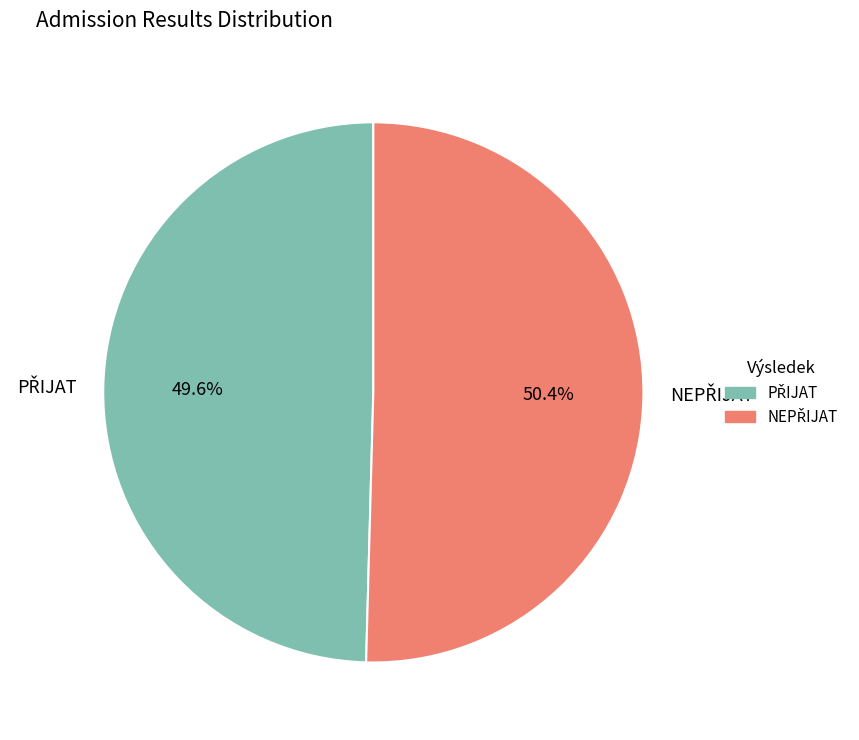

Is there any slice that represents more than half of the pie?

Yes